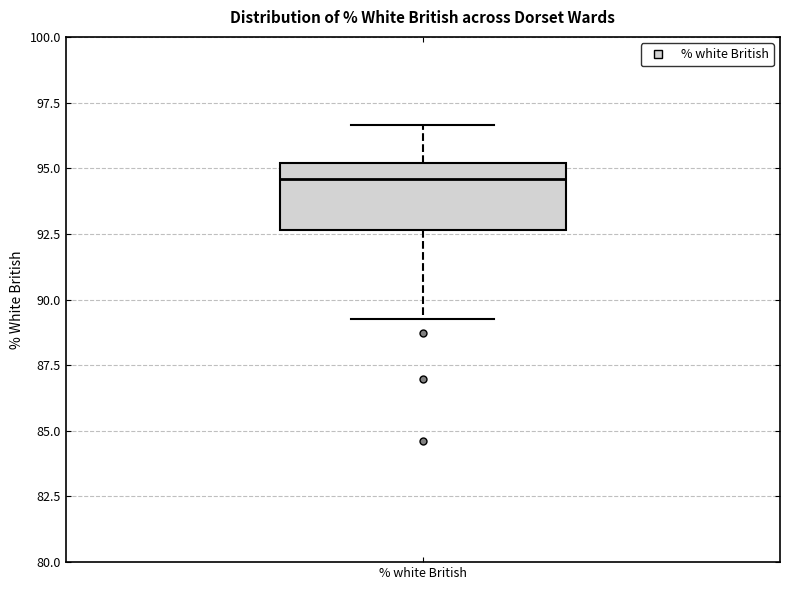

Transcribe this box plot: give where the median line is, the range the box spans, and where the two whiskers end, as read against the y-axis. The values are not printed on the chart, so give them approximately, as read against the axis.

median 94.5, box 92.5 to 95.0, whiskers 89.5 to 96.5